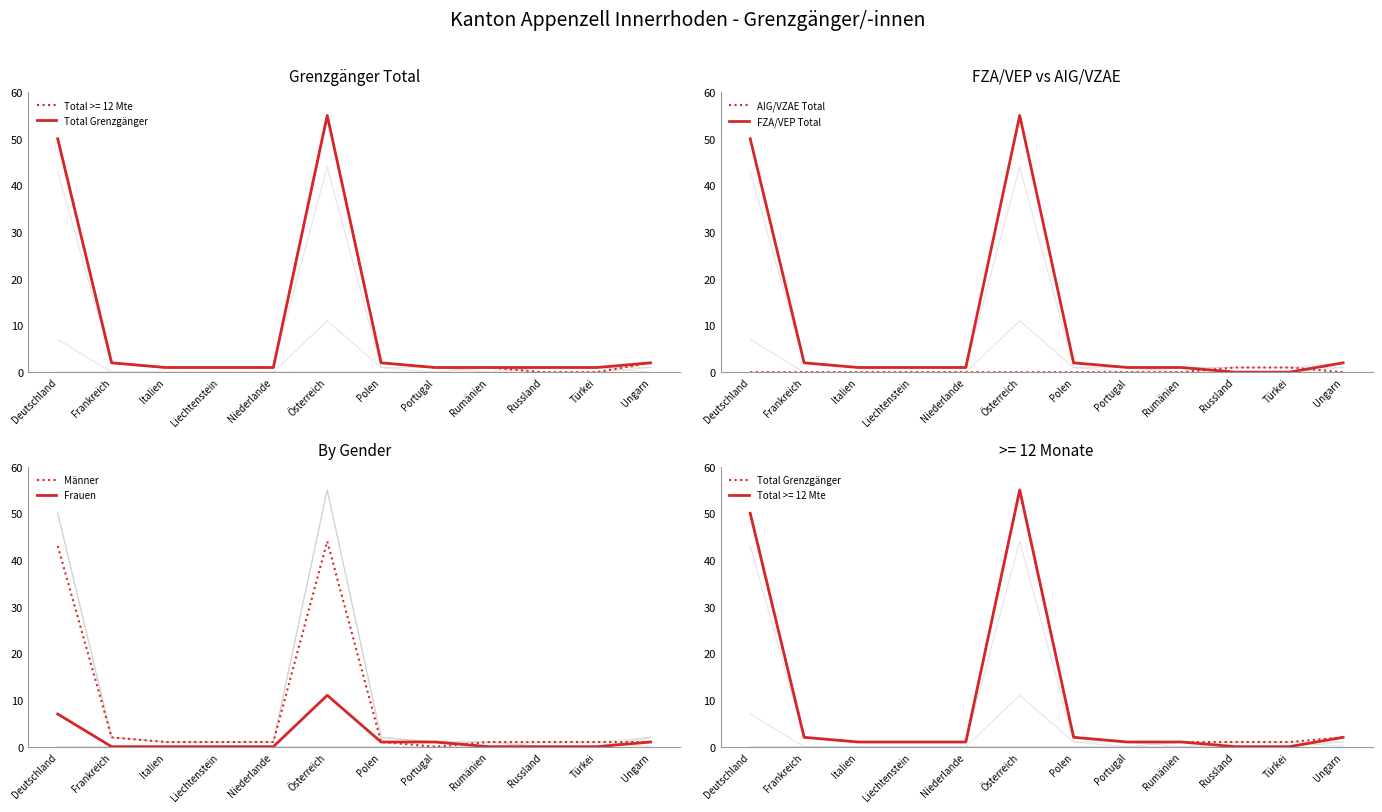

What is the difference between the highest and lowest values at Liechtenstein?

1